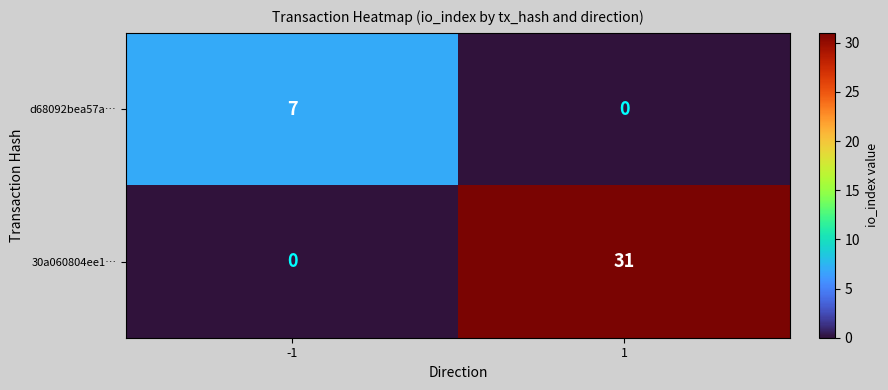

What is the total value across all series at -1?

7